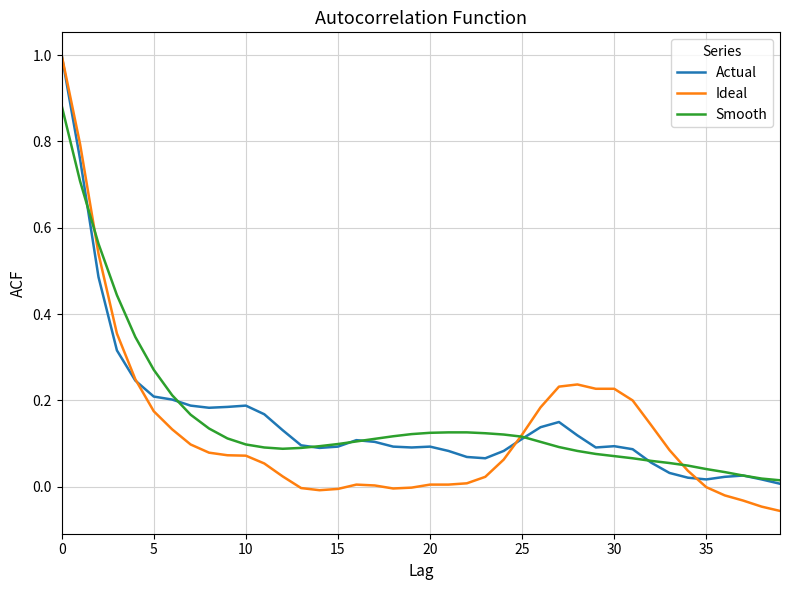

Which series has the largest range (max minus min)?

Ideal